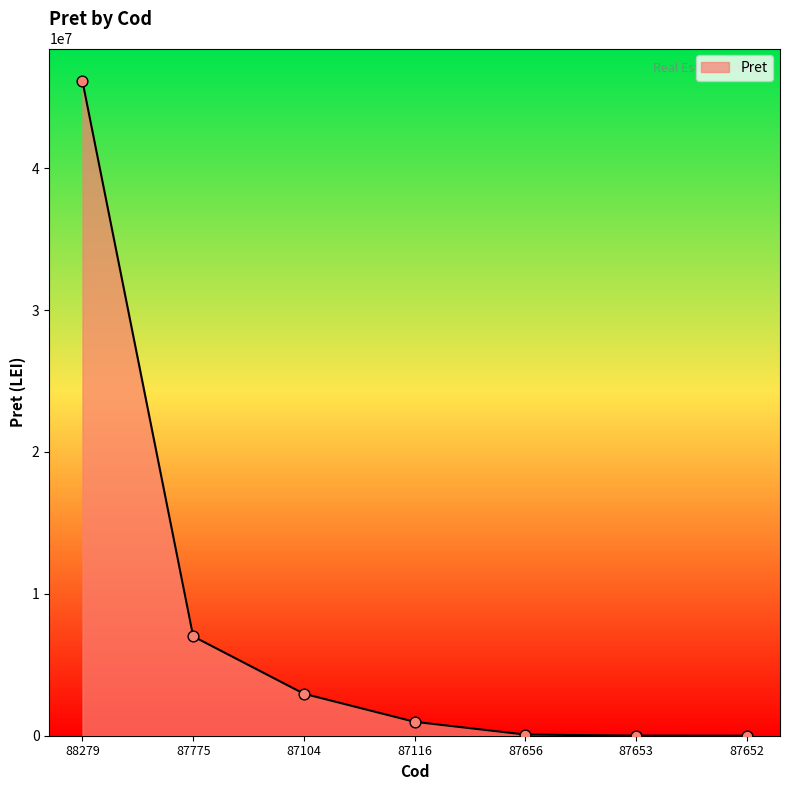

What is the ratio of the value at 87775 to the value at 88279?

0.2